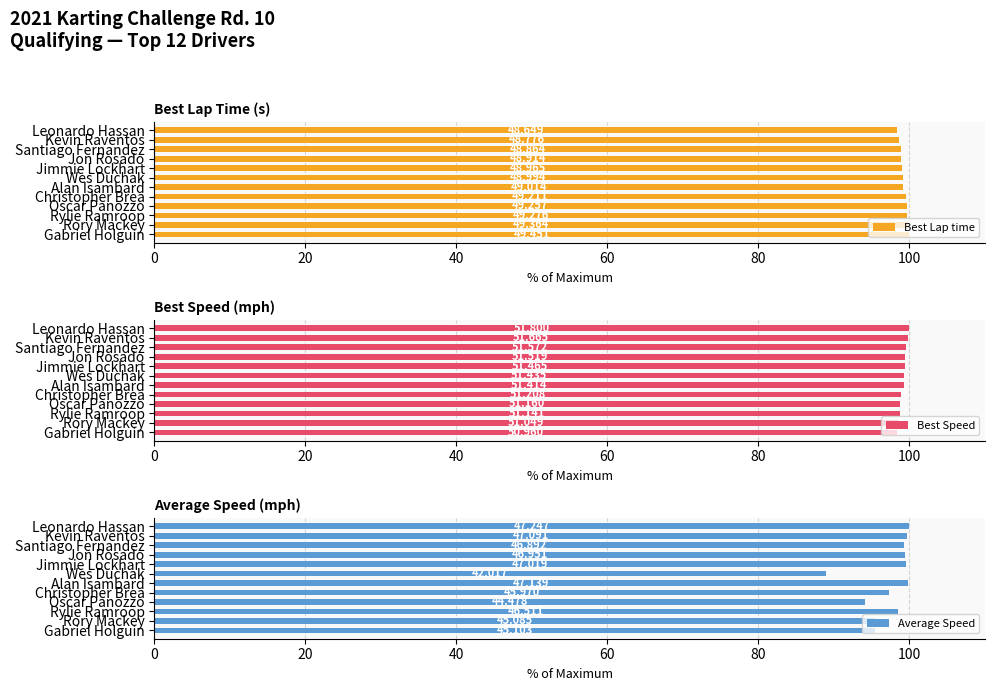

What is the greatest value displayed?

100.0